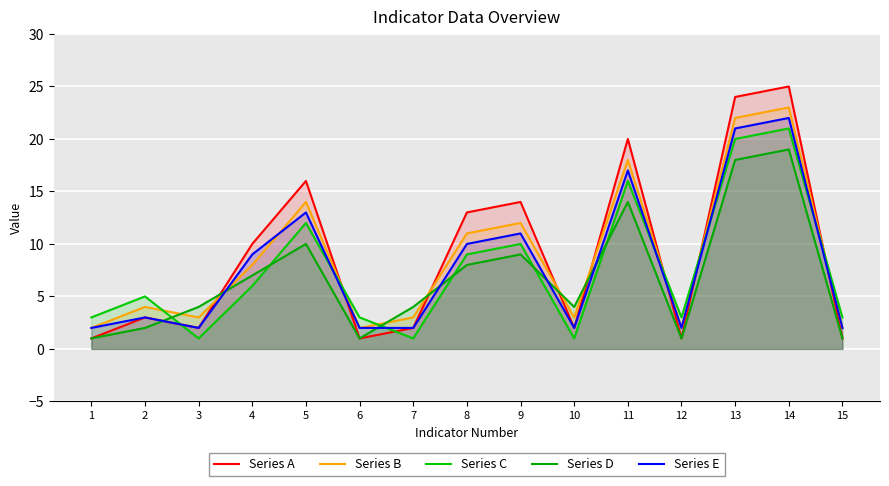

Which series has the widest spread of values?

Series A